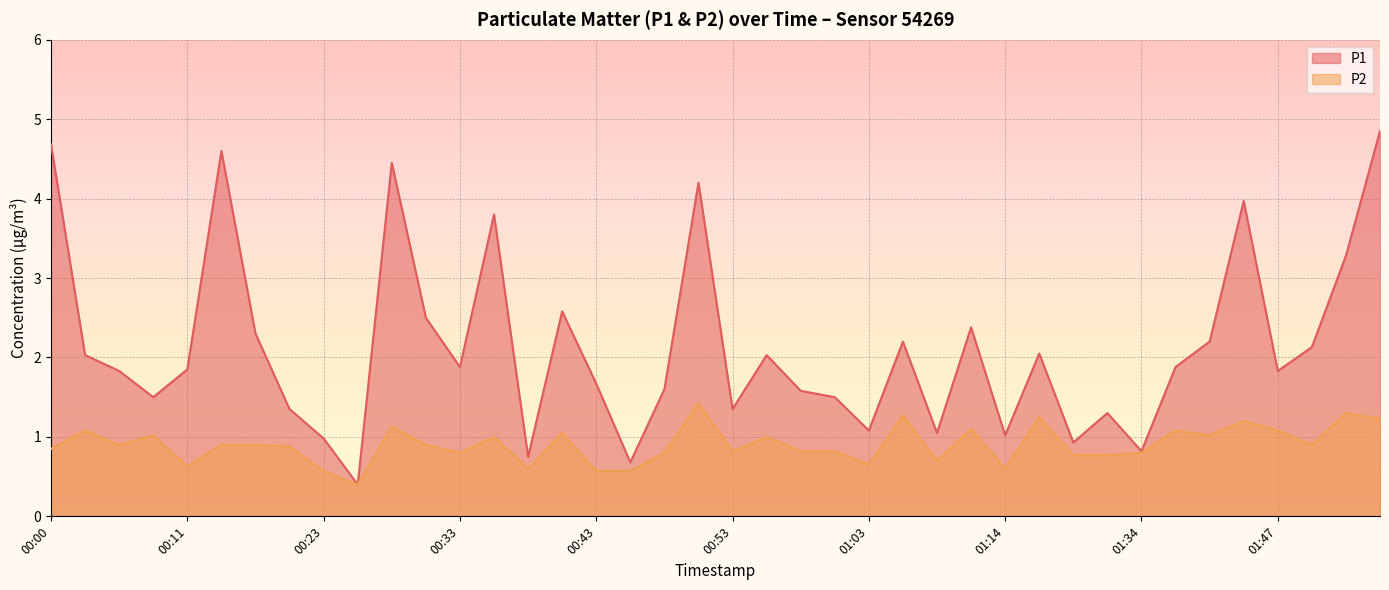

What is the maximum value for P1?

4.8